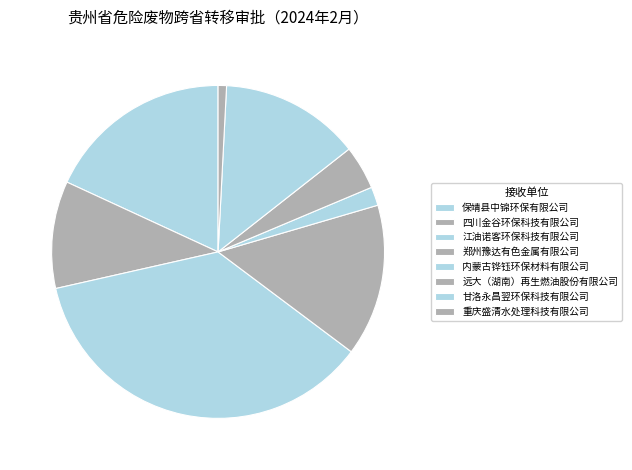

True or false: 保靖县中锦环保有限公司 accounts for 33% of the total.

False